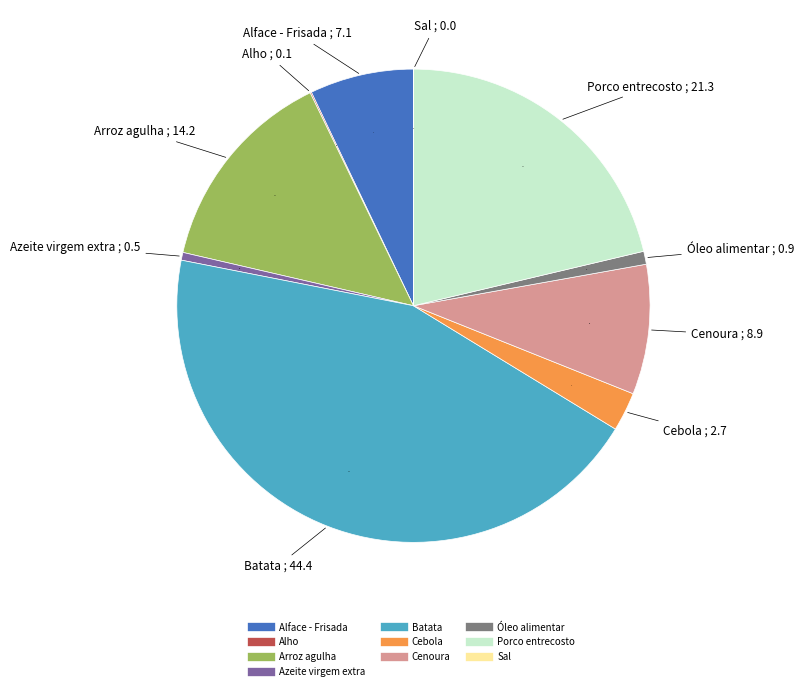

What is the largest slice in the pie chart?

Batata